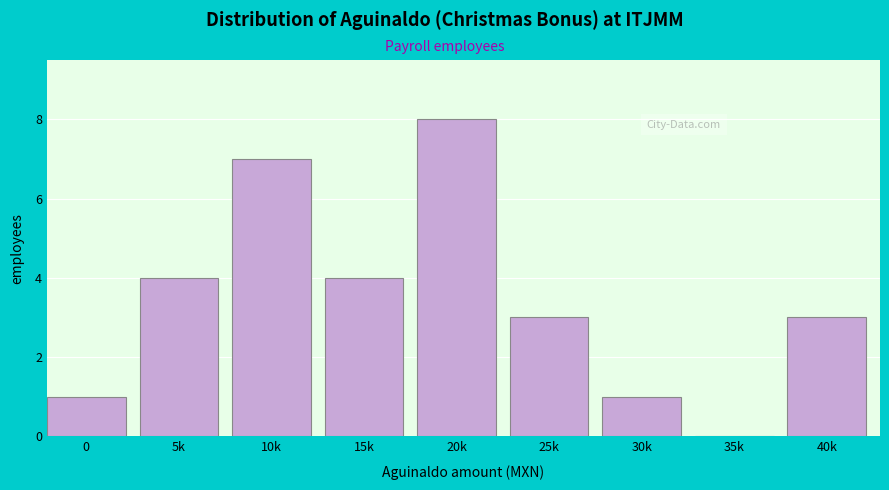

Reading left to right, list all the values displayed in this chart.

0=1	5k=4	10k=7	15k=4	20k=8	25k=3	30k=1	35k=0	40k=3